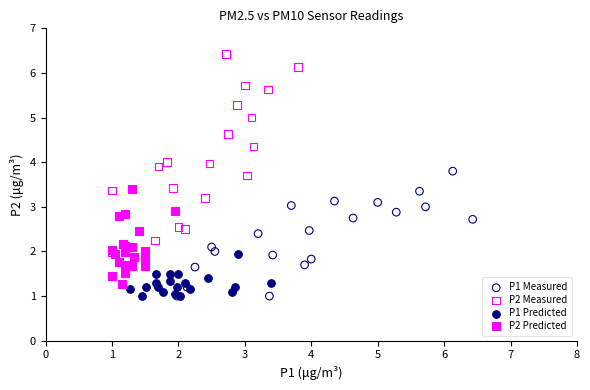

Which series has the widest spread of Y values?

P2 Measured